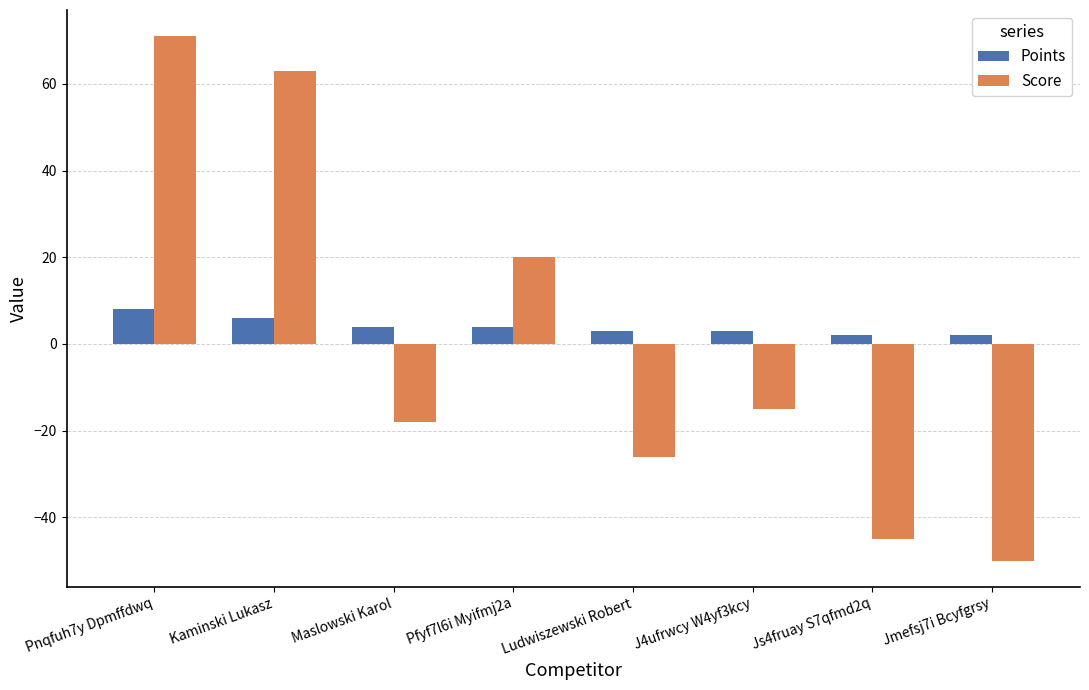

Is the value of Score at Pfyf7l6i Myifmj2a greater than the value of Points at Pnqfuh7y Dpmffdwq?

Yes